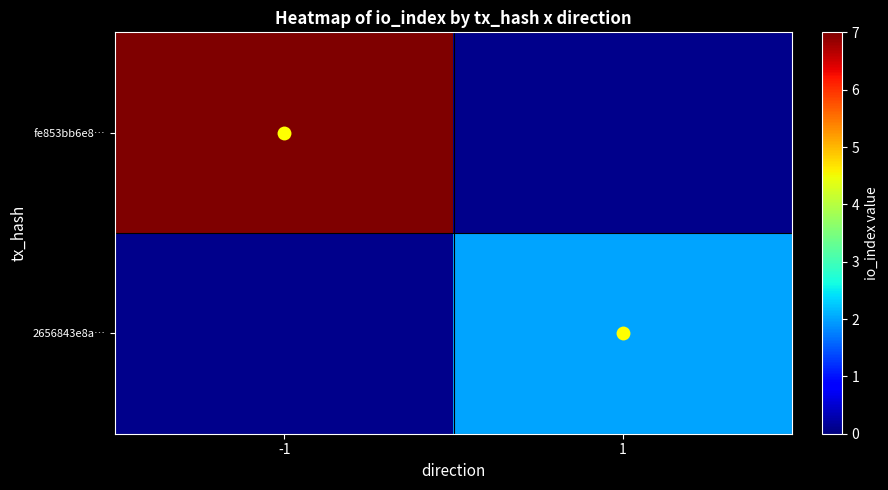

What is the sum of all 2656843e8a… values?

2